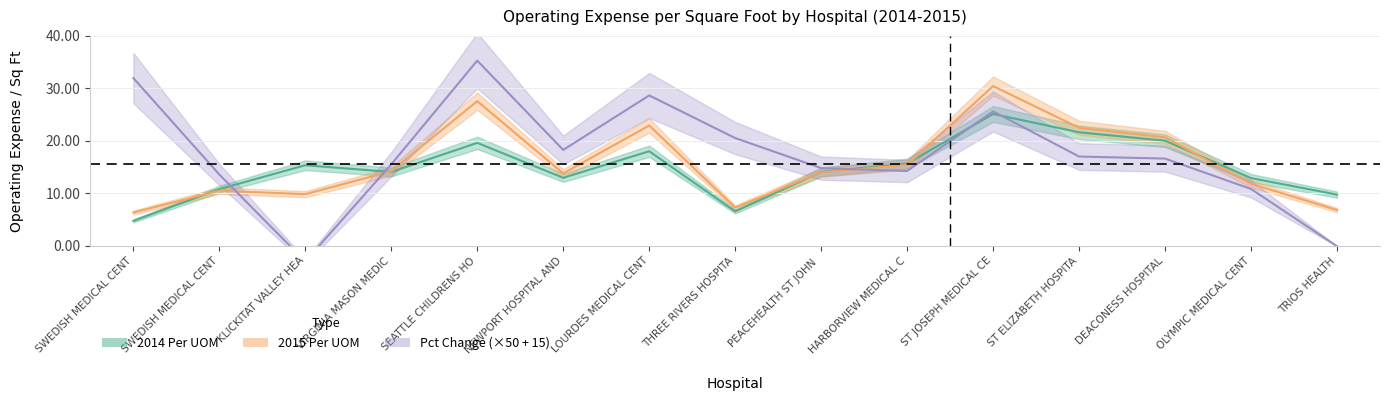

True or false: 2014 Per UOM and 2015 Per UOM intersect in this chart.

True